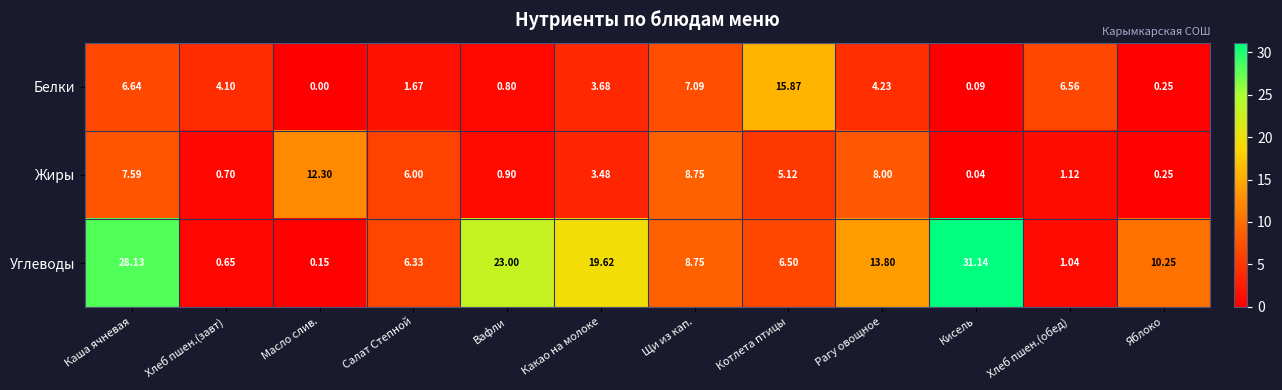

What is the difference between the highest and lowest values at Кисель?

31.1